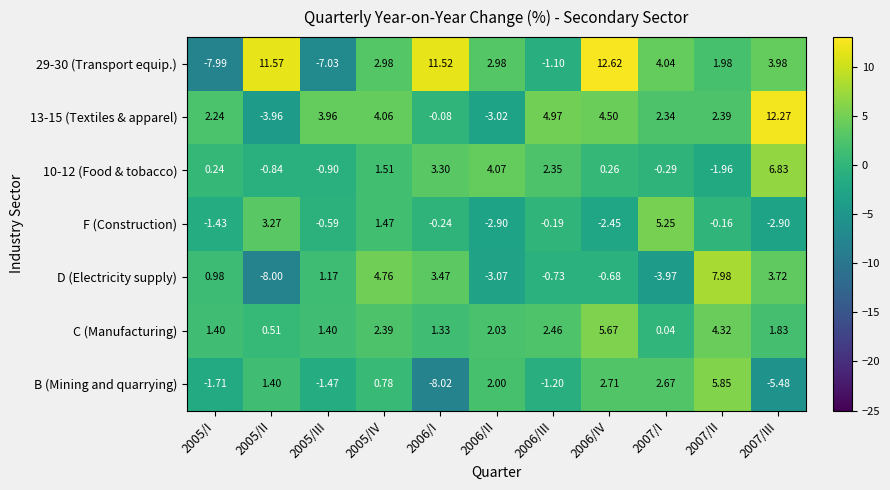

What is the minimum value shown in the chart?

-8.0